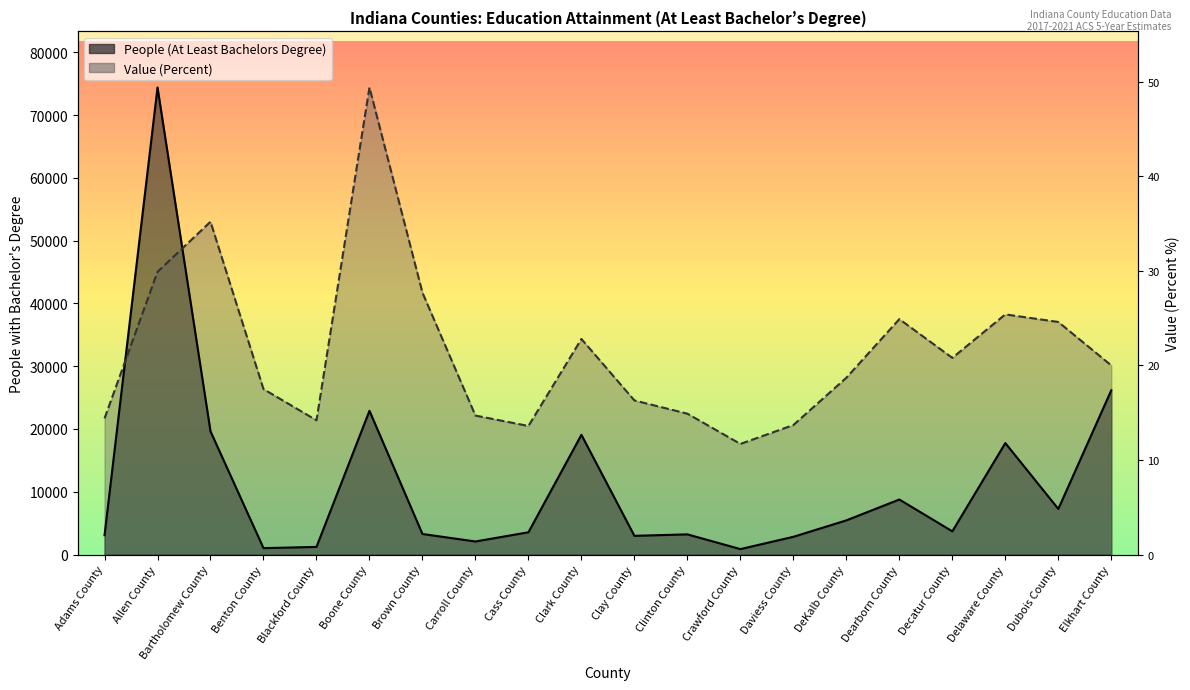

Is the value of Value (Percent) at Benton County greater than the value of People (Education: At Least Bachelors Degree) at Decatur County?

No